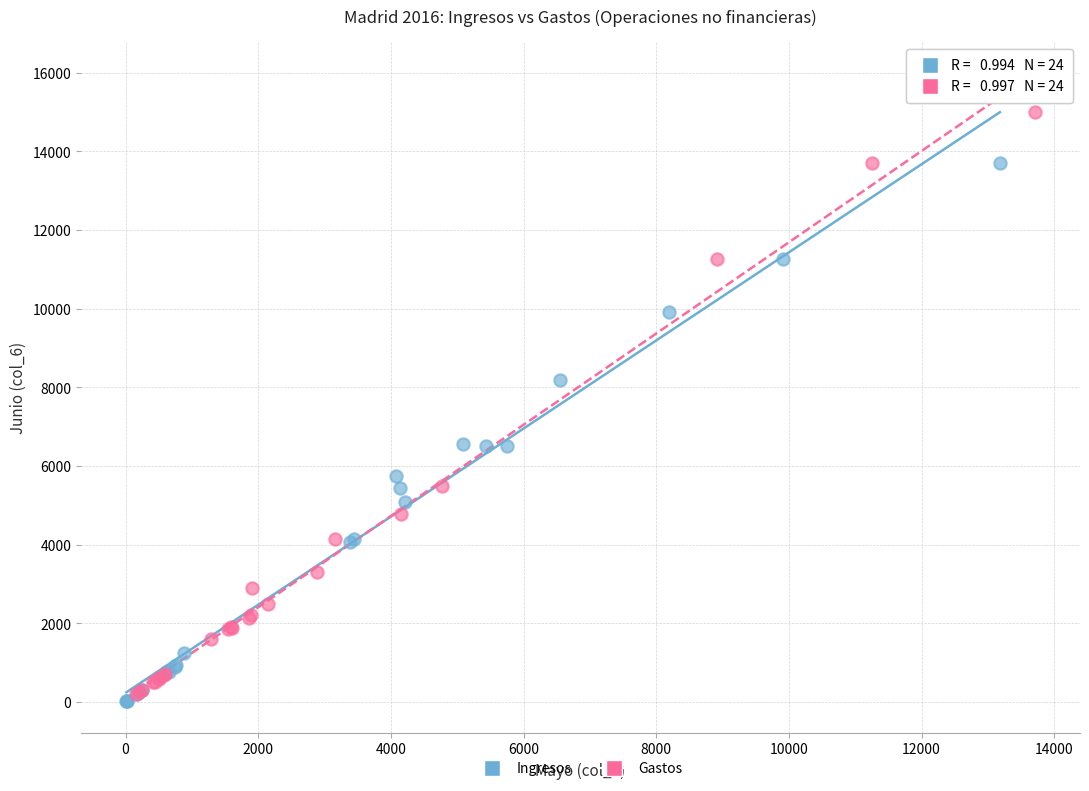

Which series contains the highest Y value?

Gastos